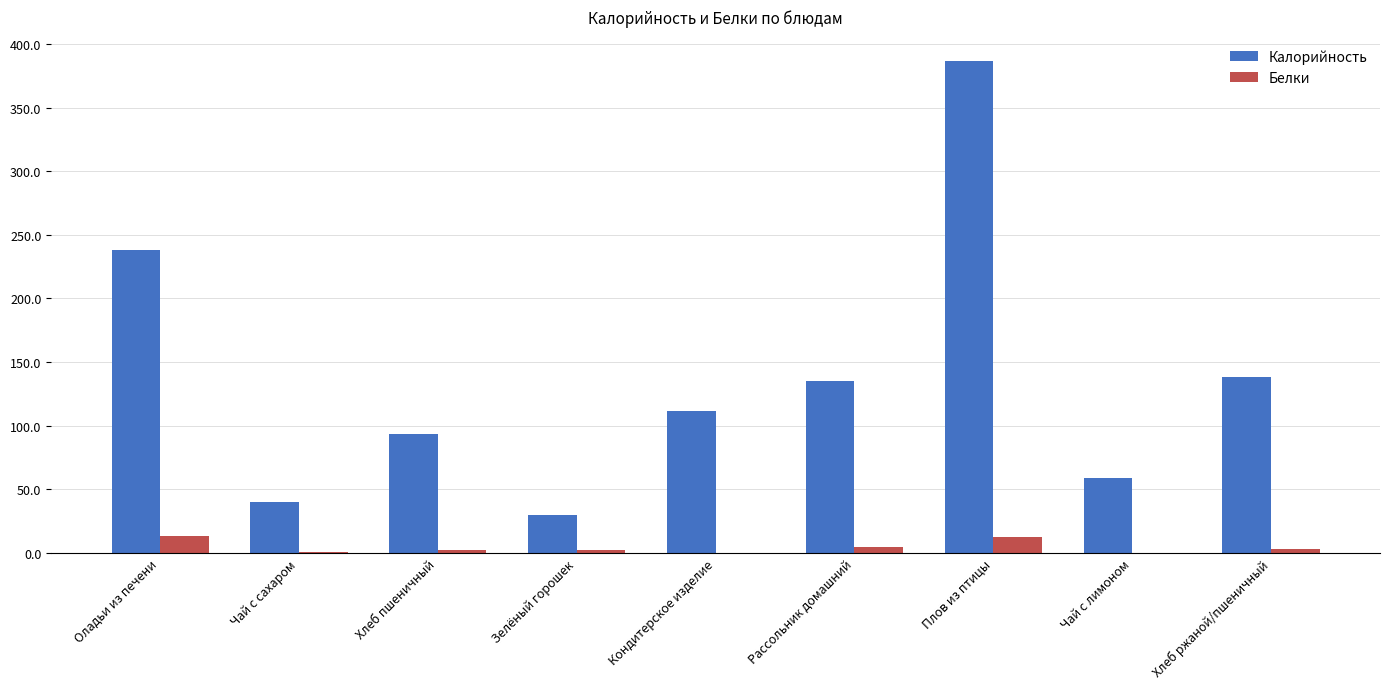

At which category is the sum across all series the highest?

Плов из птицы